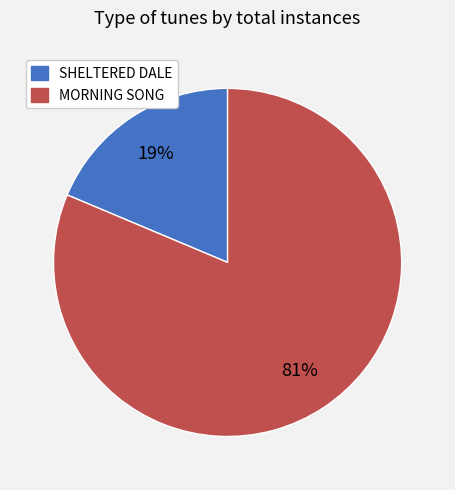

True or false: SHELTERED DALE accounts for 19% of the total.

True